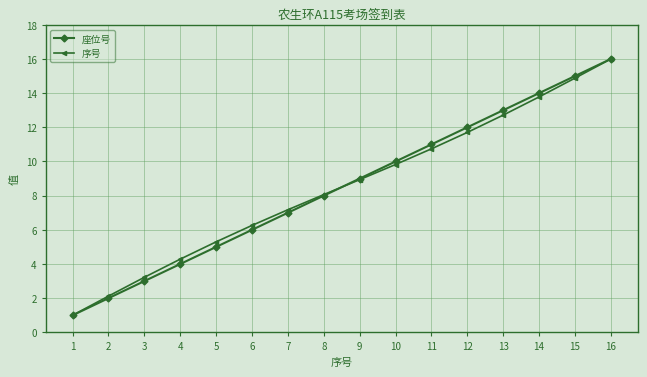

What is the value of the 座位号 point at the 7th from the left?

7.0